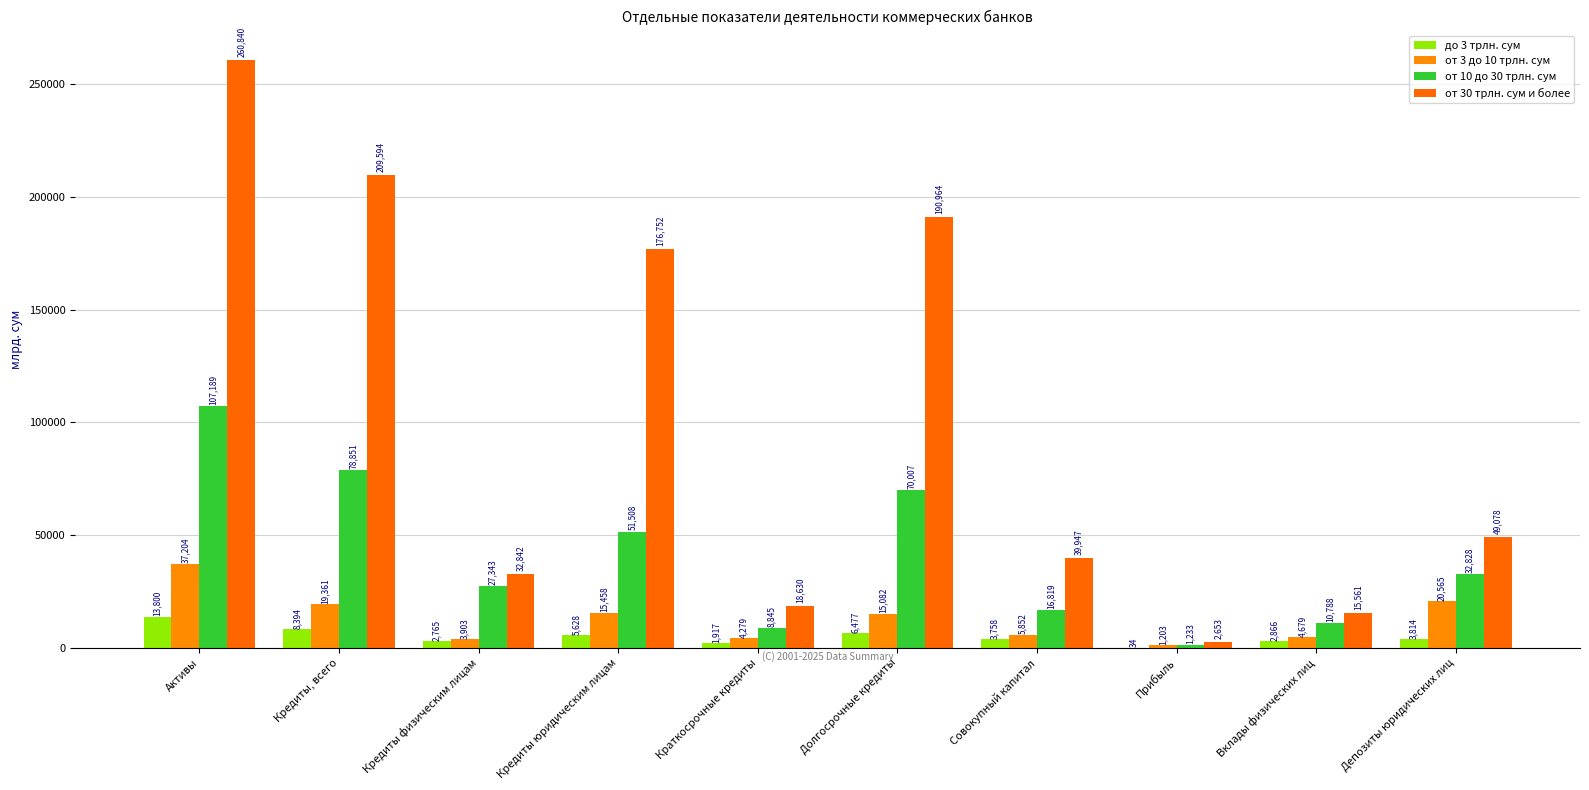

What is the total value across all series at Долгосрочные кредиты?

282529.6